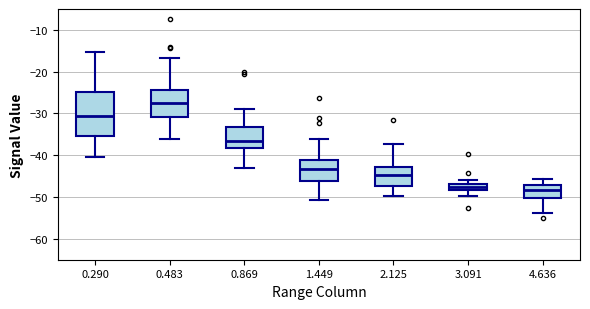

Reading left to right, read every box against the y-axis: the position of its median line, the range the box covers, and the ends of its whiskers. The values are not printed on the chart, so give them approximately, as read against the axis.

0.290: median -31, box -35 to -25, whiskers -40 to -15
0.483: median -28, box -31 to -24, whiskers -36 to -17
0.869: median -37, box -38 to -33, whiskers -43 to -29
1.449: median -43, box -46 to -41, whiskers -51 to -36
2.125: median -45, box -47 to -43, whiskers -50 to -37
3.091: median -47 (inside the box), box -48 to -47, whiskers -50 to -46
4.636: median -48, box -50 to -47, whiskers -54 to -46